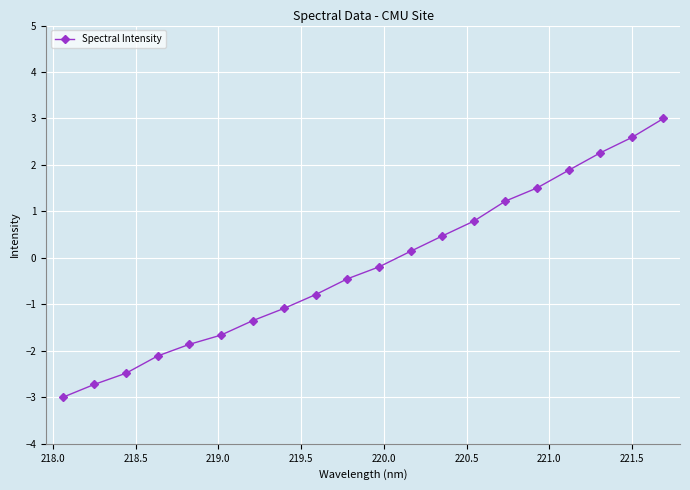

True or false: the data has more than 1 interior local peaks.

False